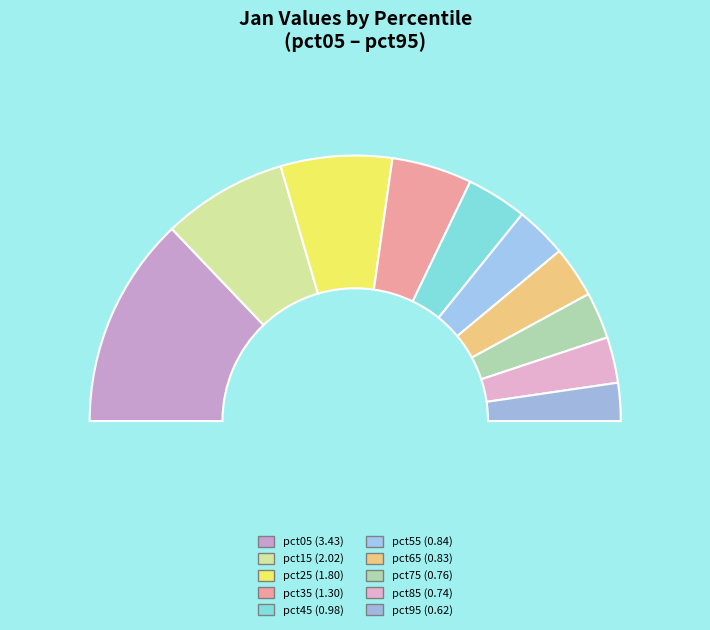

Which has a higher value, pct95 or pct35?

pct35